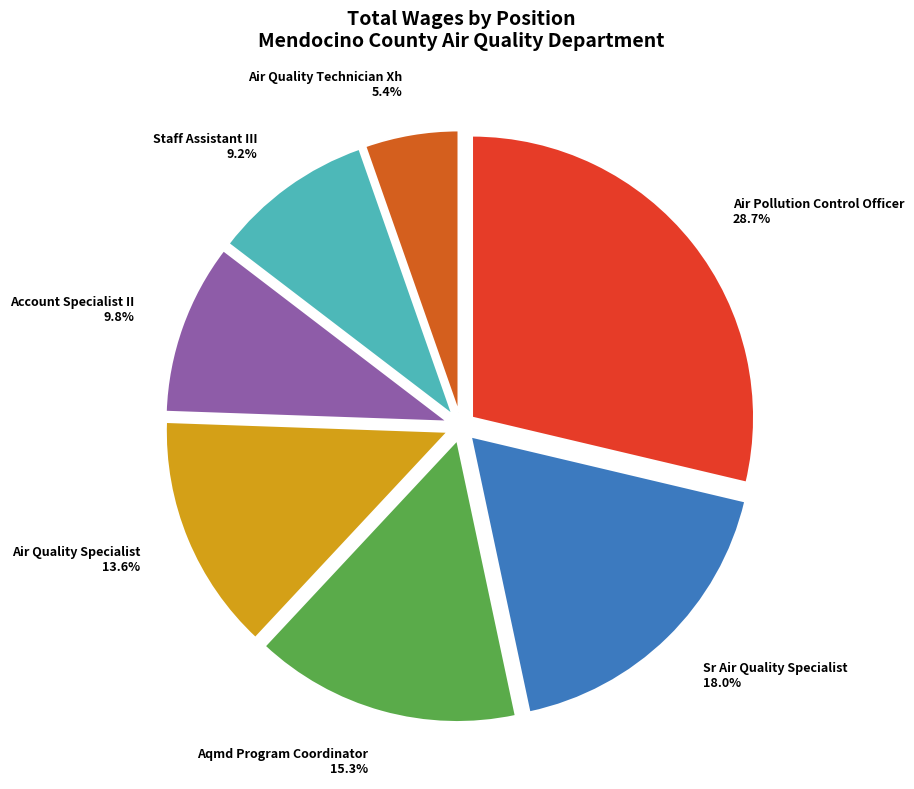

To the nearest percent, what is the difference between the largest and smallest slice percentages?

23%